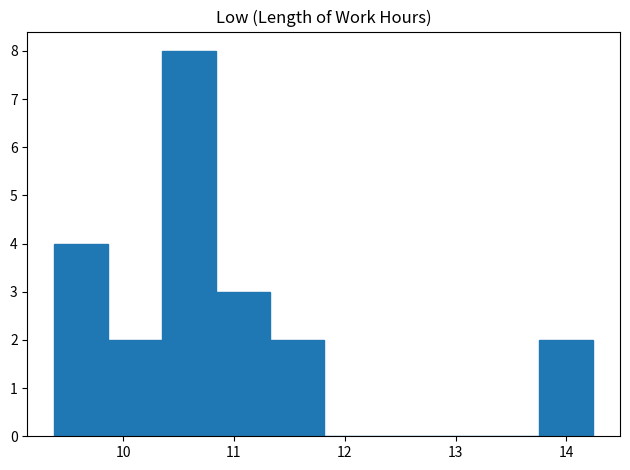

Reading left to right, transcribe this chart: for each bar, give the range it covers on the x-axis and its height. Neither the bar edges nor the heights are printed on the chart, so give them approximately, as read against the axes.

9.4 to 9.9: 4
9.9 to 10.4: 2
10.4 to 10.8: 8
10.8 to 11.3: 3
11.3 to 11.8: 2
11.8 to 12.3: 0
12.3 to 12.8: 0
12.8 to 13.3: 0
13.3 to 13.8: 0
13.8 to 14.2: 2